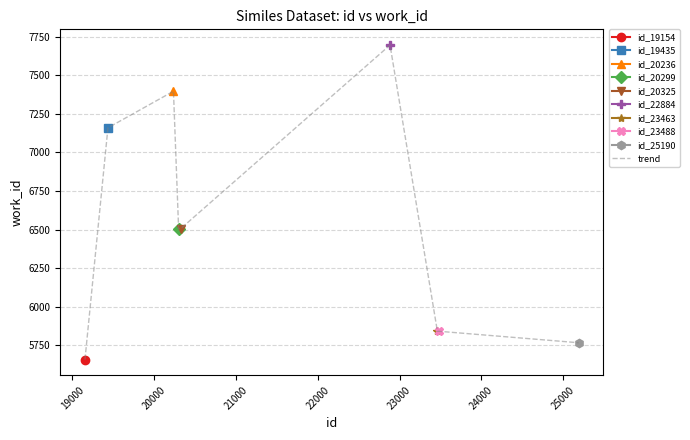

How many lines are shown in the chart?

1